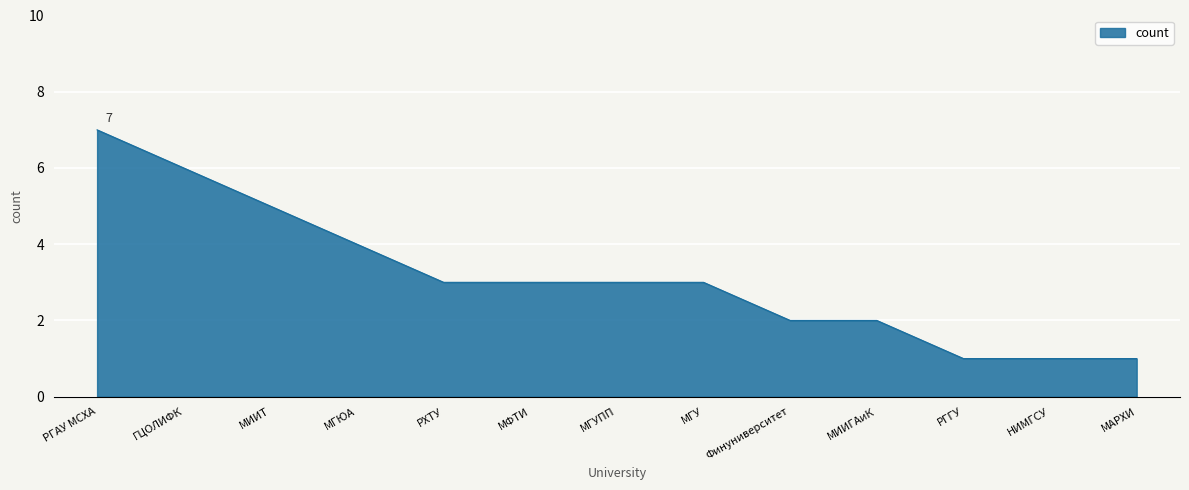

What is the smallest value displayed?

1